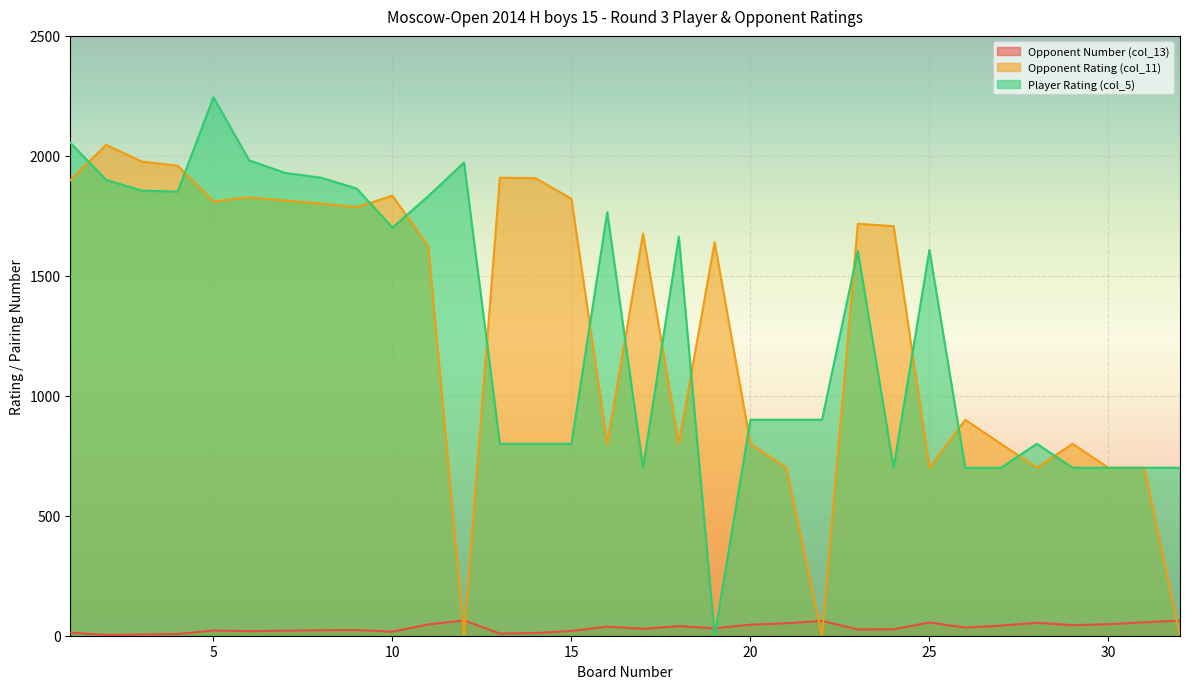

True or false: Opponent Number (col_13) has a value of 16 at 32.

False